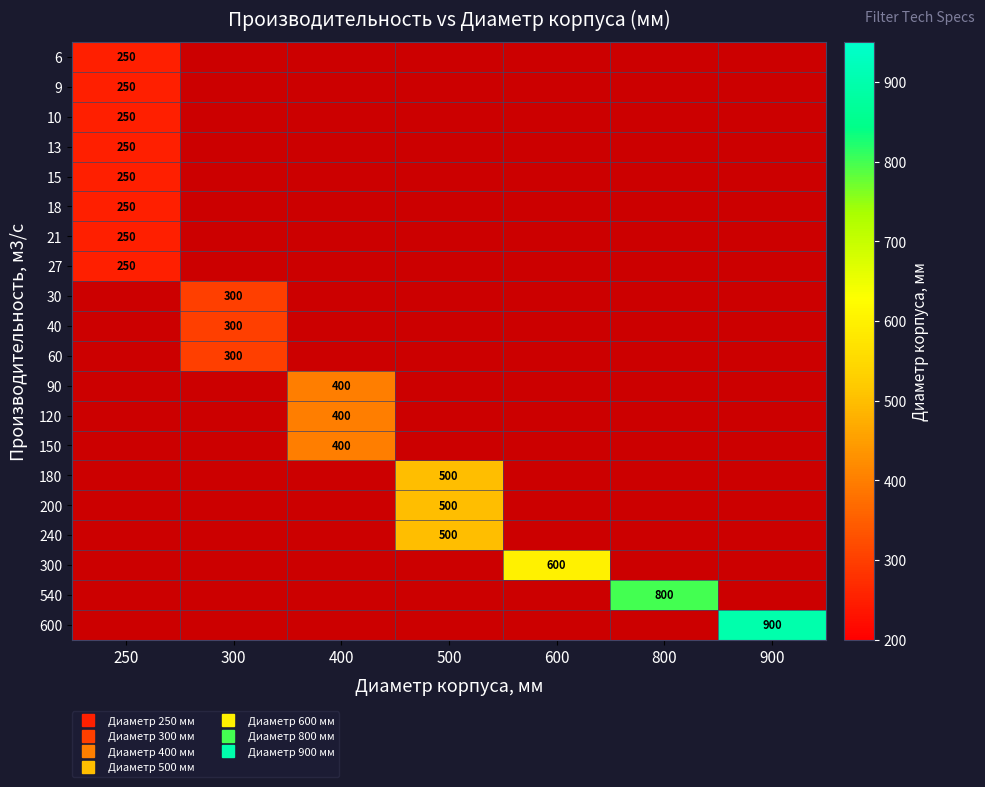

How many positive values does the 18 series have?

1